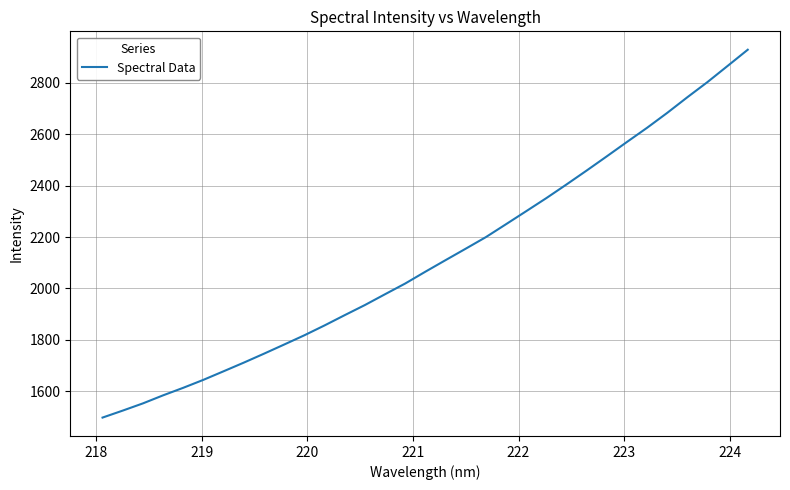

Is this an area chart (filled region under the line)?

No